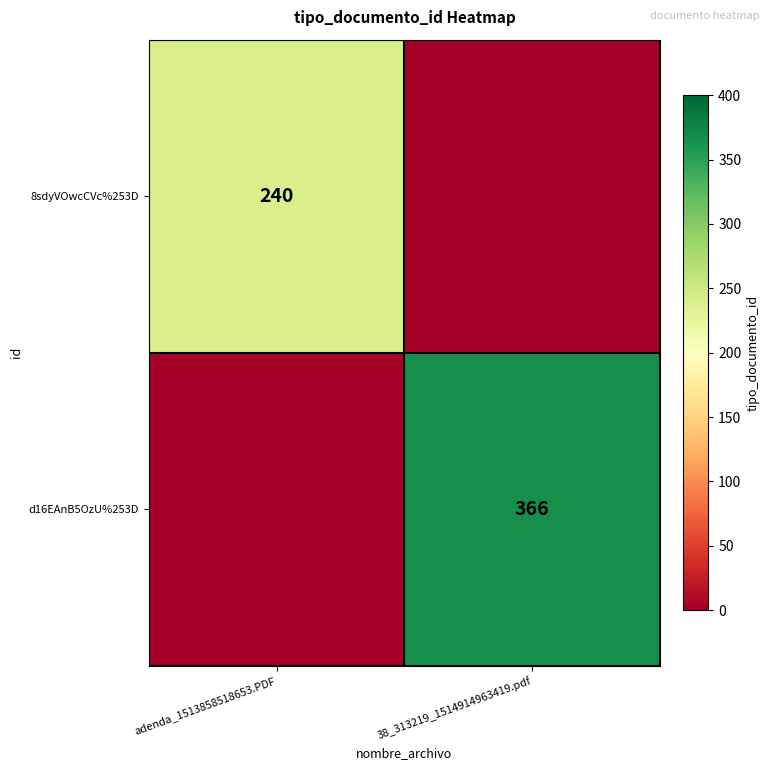

The value of 8sdyVOwcCVc%253D at adenda_1513858518653.PDF is 392. True or false?

False